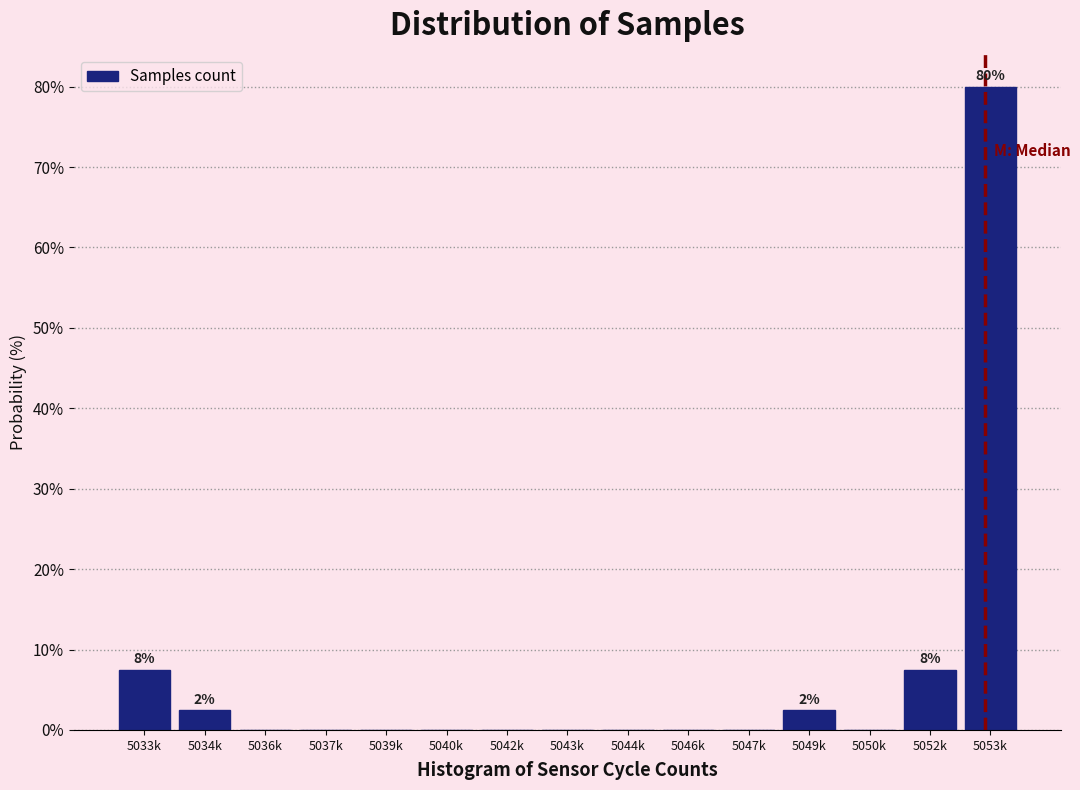

Reading right to left, transcribe all the data shown in this chart.

5053k=80.0	5052k=7.5	5050k=0.0	5049k=2.5	5047k=0.0	5046k=0.0	5044k=0.0	5043k=0.0	5042k=0.0	5040k=0.0	5039k=0.0	5037k=0.0	5036k=0.0	5034k=2.5	5033k=7.5